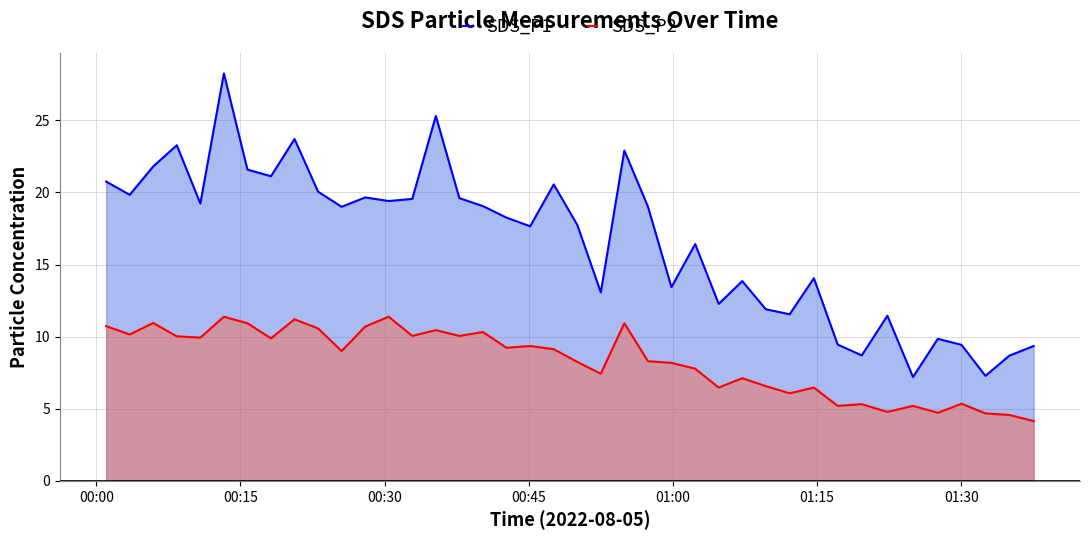

Which series has the largest total across all categories?

SDS_P1